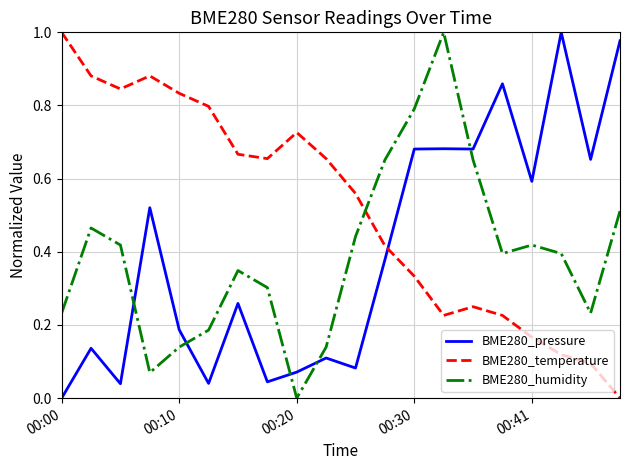

How many times do BME280_humidity and BME280_temperature cross each other?

1